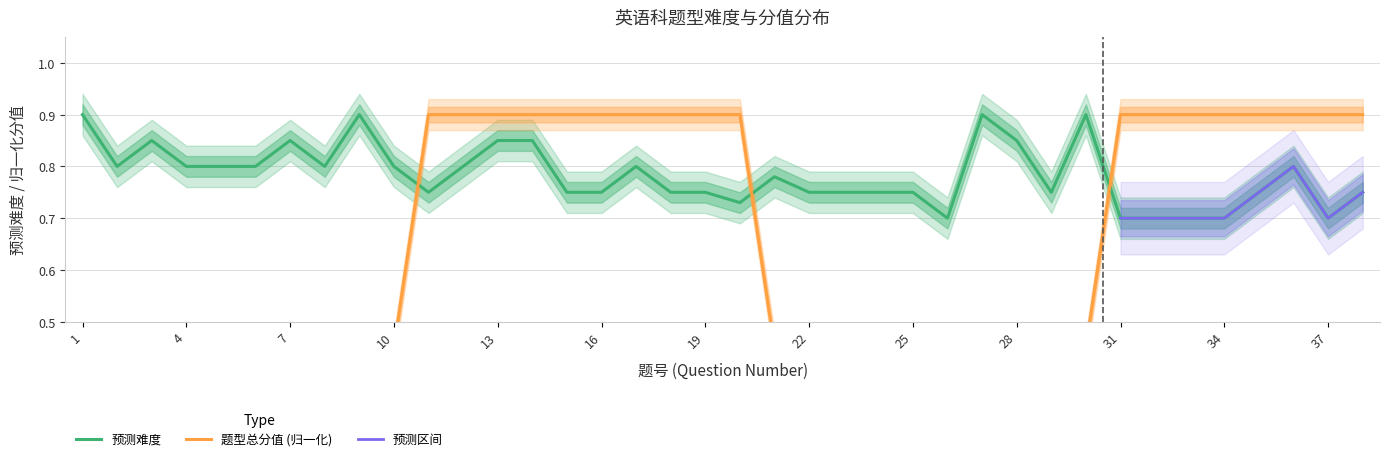

What is the value of the 预测难度 point at the 33rd from the left?

0.7